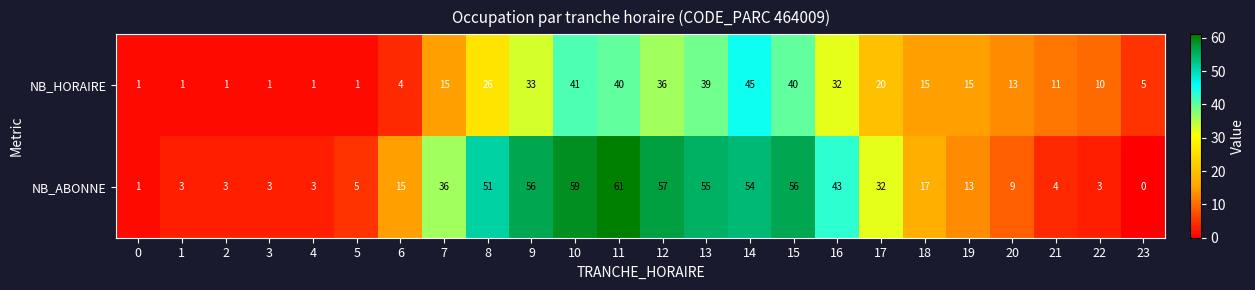

What is the sum of the NB_ABONNE values at 23 and 11?

61